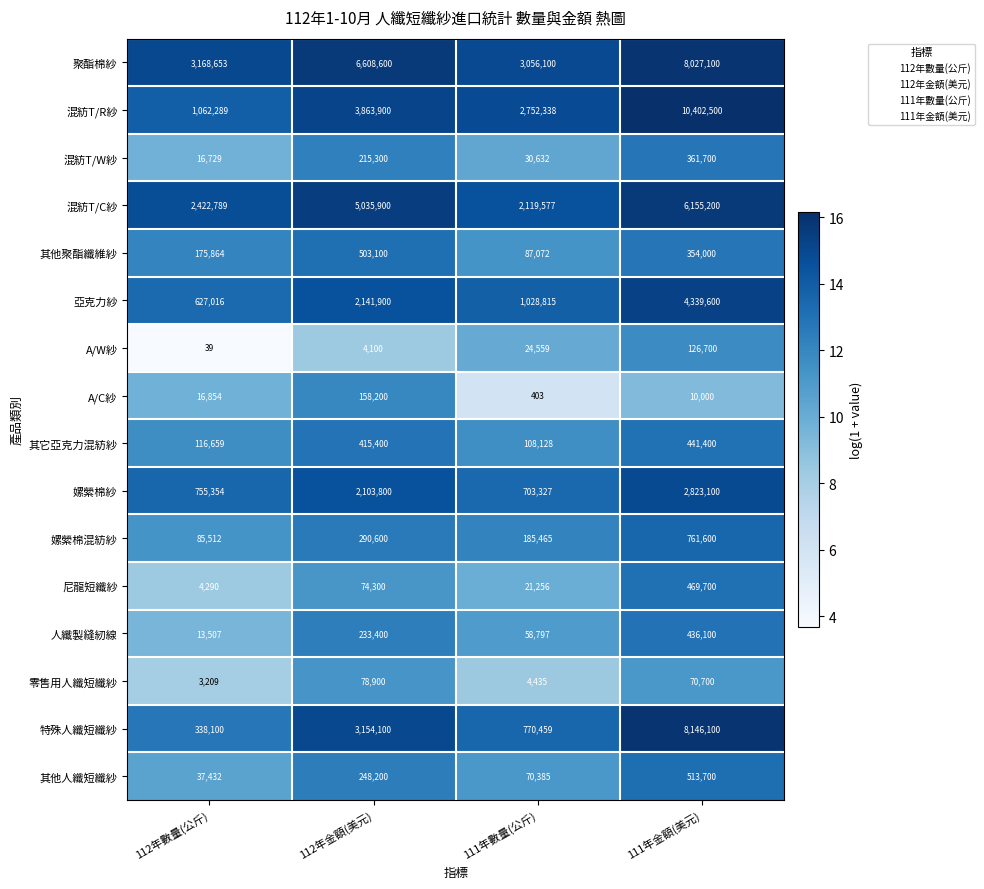

Rank the series by their maximum value, from highest to lowest.

混紡T/R紗, 特殊人纖短纖紗, 聚酯棉紗, 混紡T/C紗, 亞克力紗, 嫘縈棉紗, 嫘縈棉混紡紗, 其他人纖短纖紗, 其他聚酯纖維紗, 尼龍短纖紗, 其它亞克力混紡紗, 人纖製縫紉線, 混紡T/W紗, A/C紗, A/W紗, 零售用人纖短纖紗